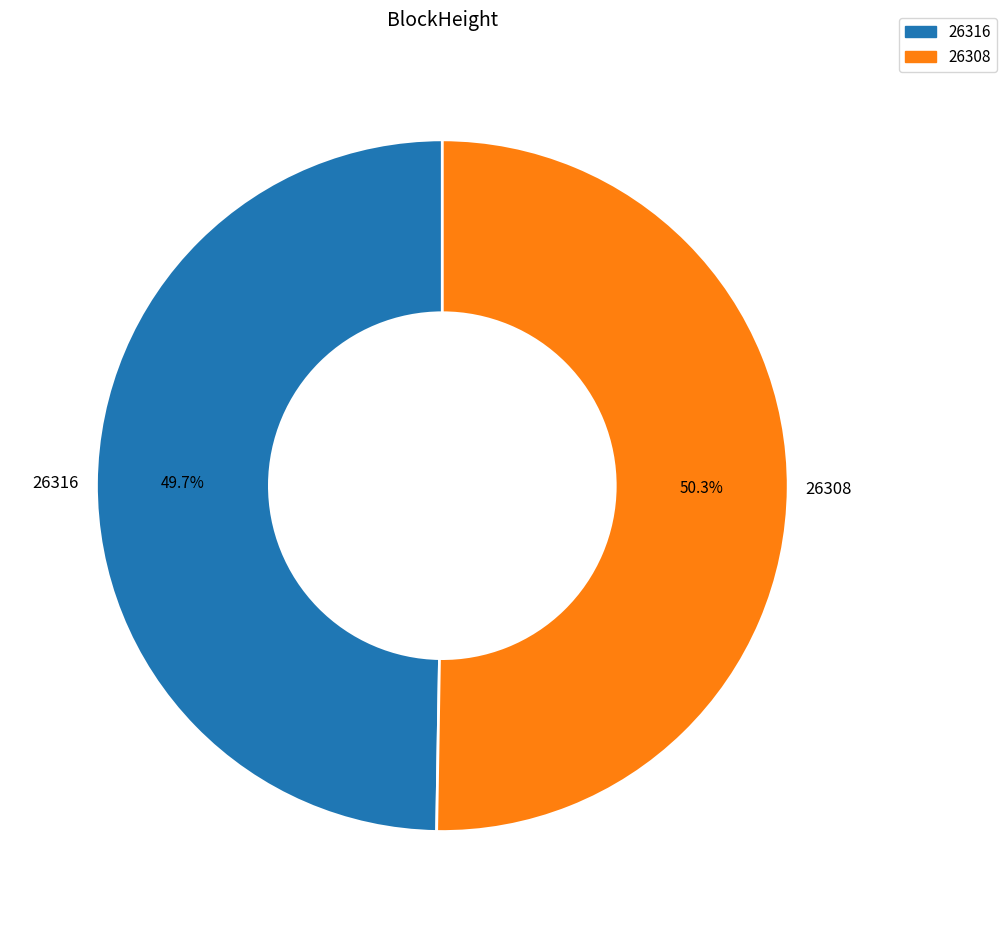

To the nearest percent, what is the combined percentage of 26308 and 26316?

100%